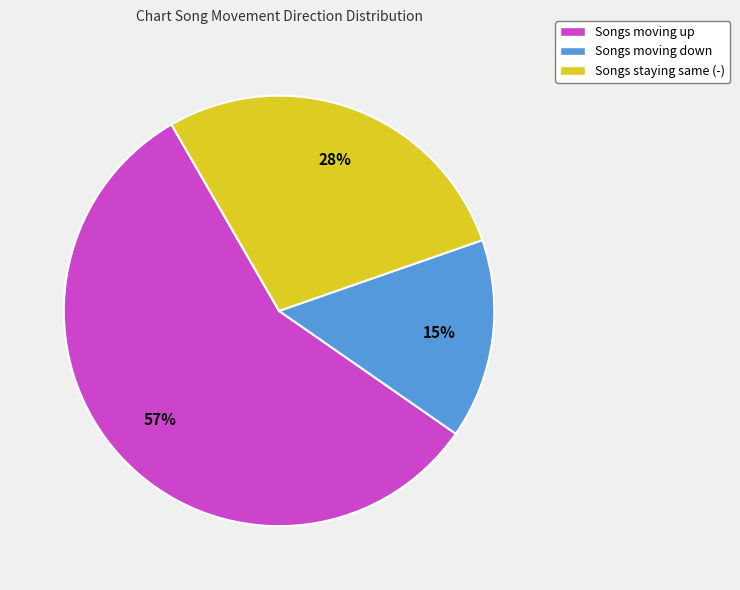

What percentage is the Songs moving up slice, to the nearest percent?

57%